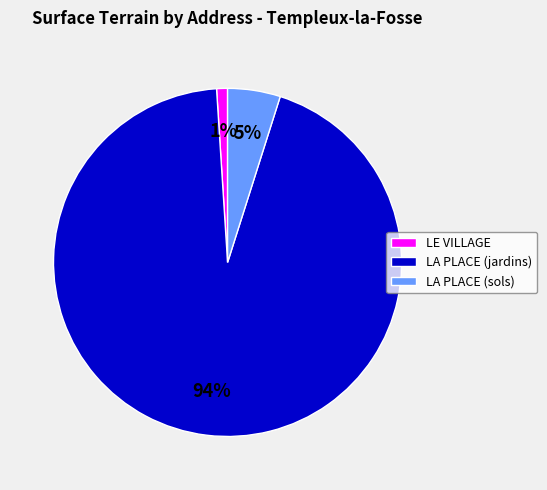

What is the smallest slice in the pie chart?

LE VILLAGE